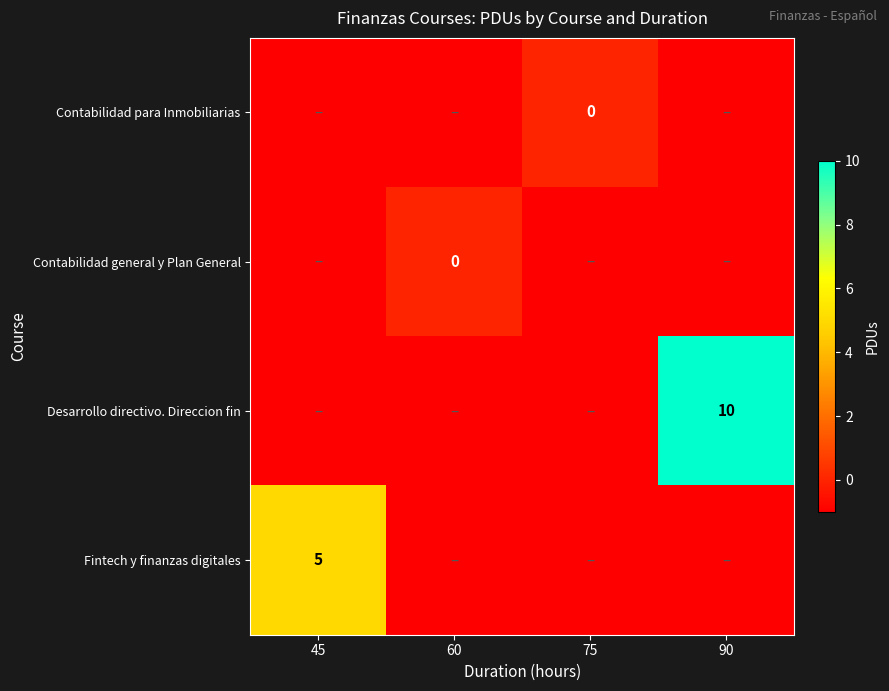

Is it true that Desarrollo directivo. Direccion fin equals 10 at 90?

True